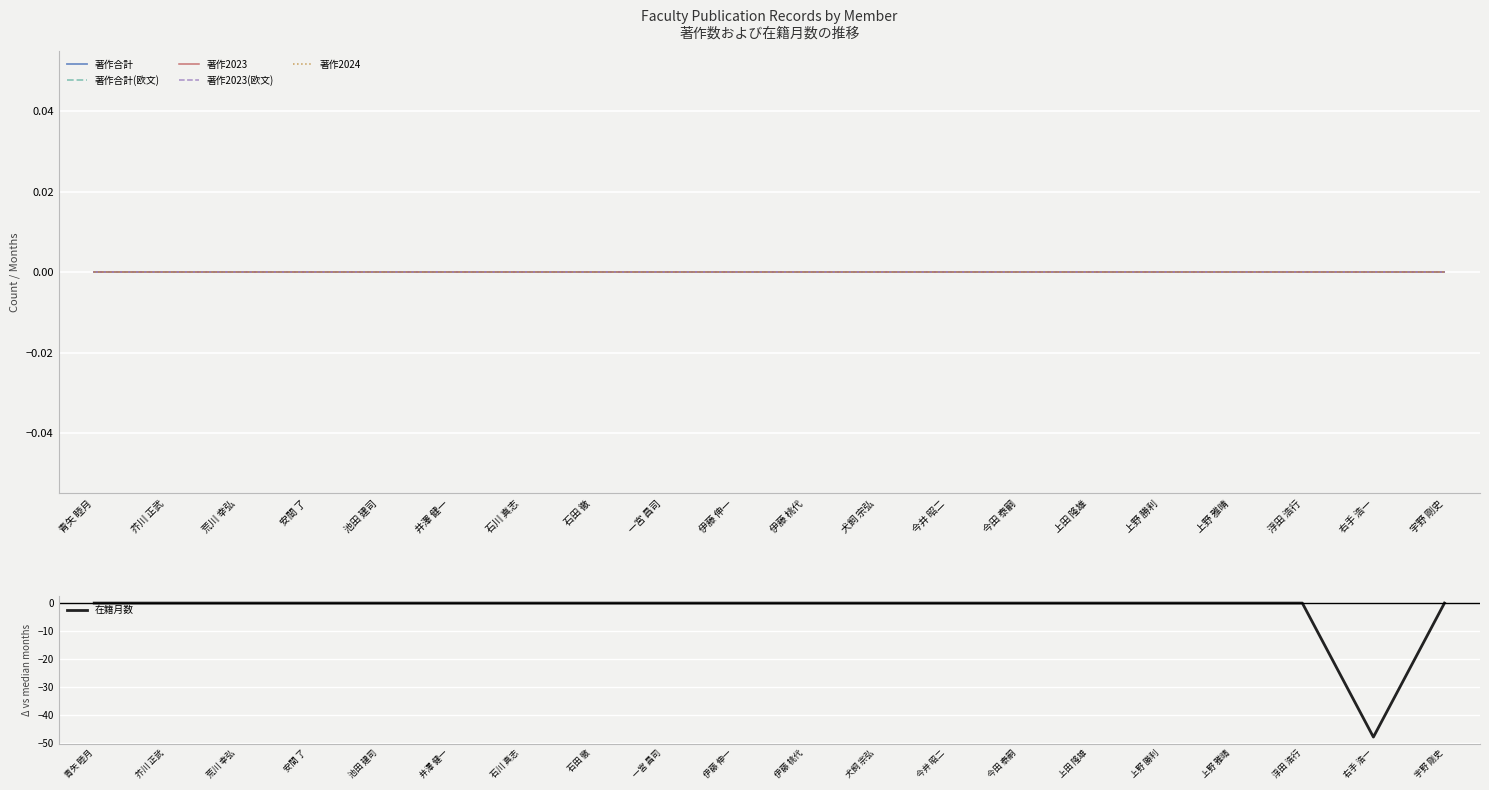

Which series has the widest spread of values?

在籍月数